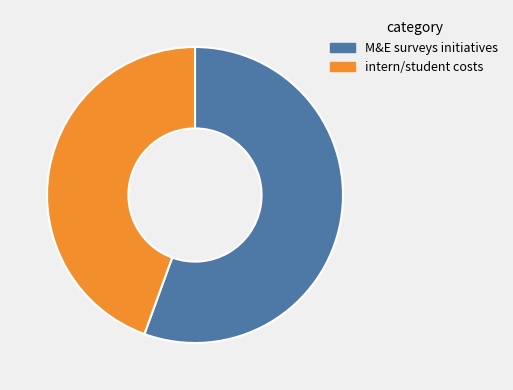

Count the number of slices in the pie.

2